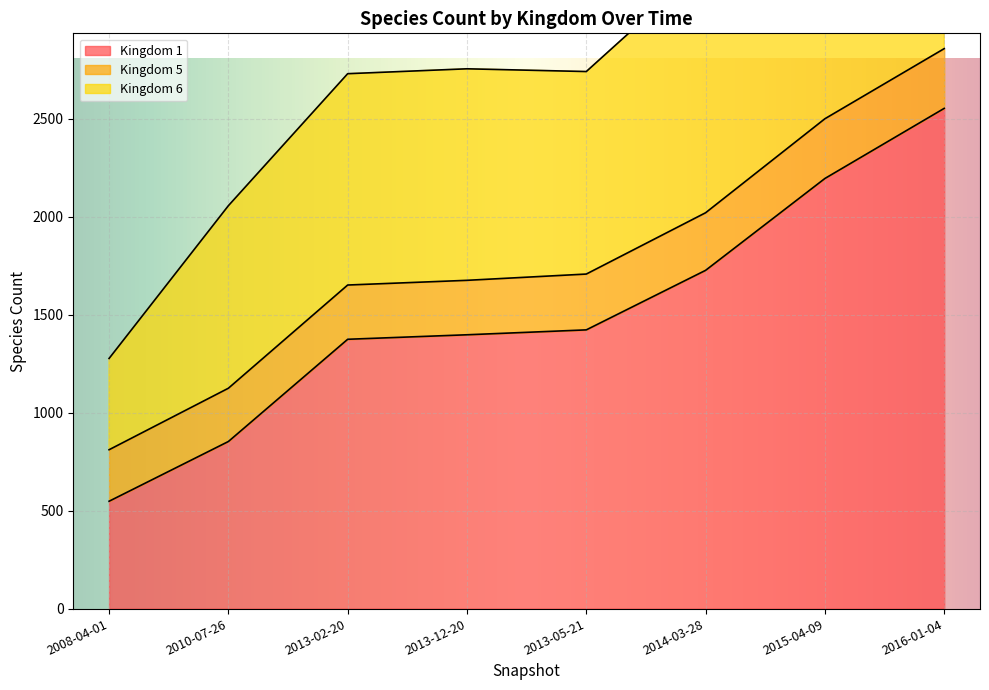

At which label does Kingdom 1 reach its minimum?

2008-04-01